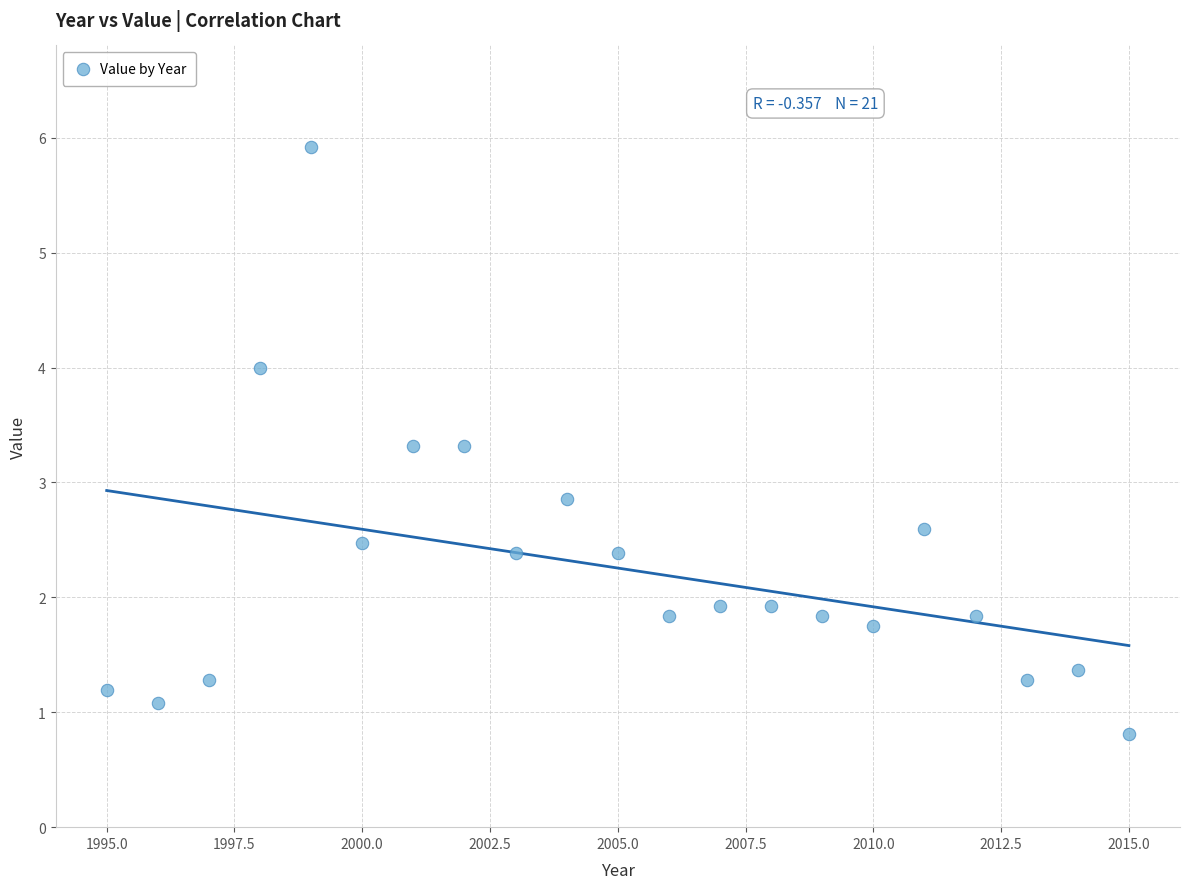

What Y value in the scatter plot is closest to 3?

2.9